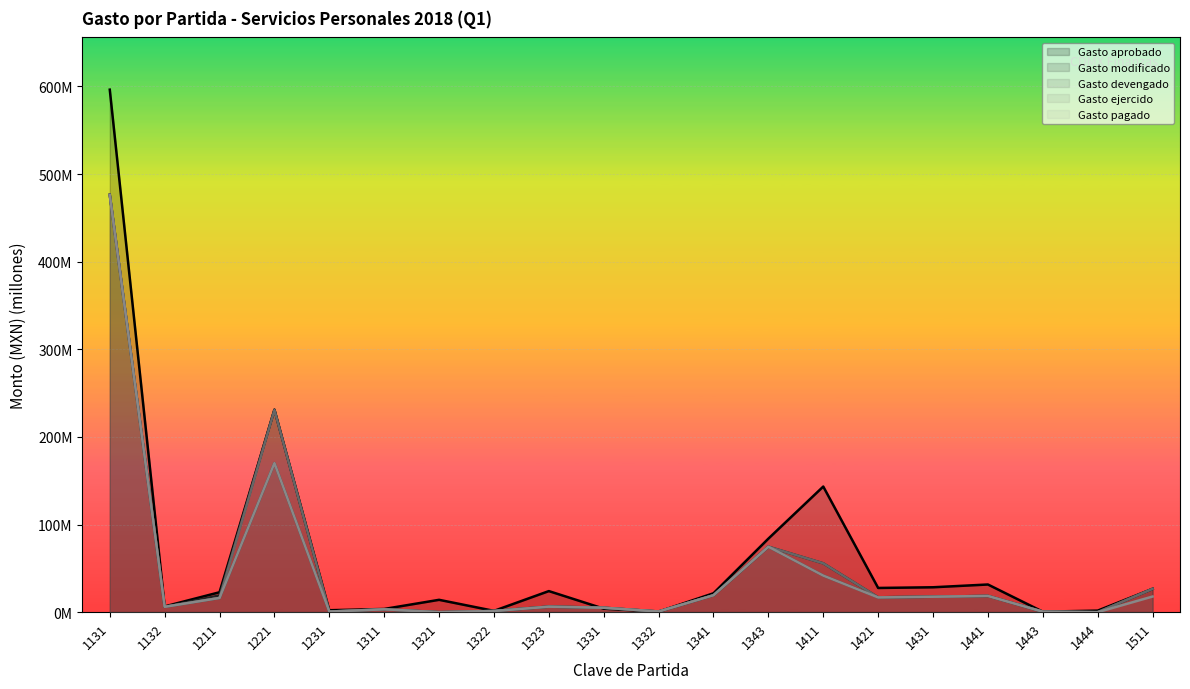

What are all the series names shown in the legend?

Gasto aprobado, Gasto modificado, Gasto devengado, Gasto ejercido, Gasto pagado